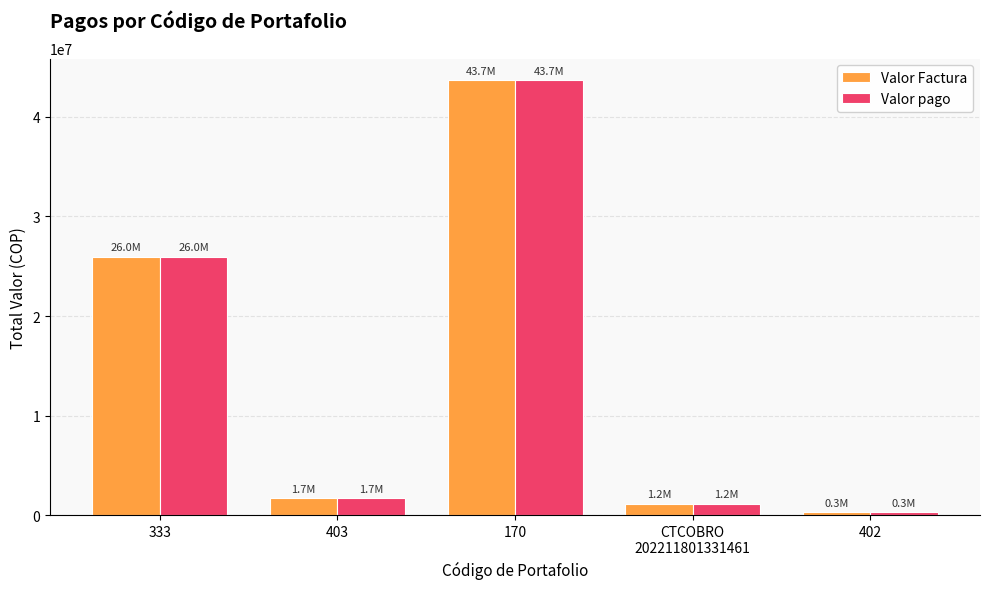

Reading left to right, list all the values displayed in this chart.

Valor Factura: 333=25968304	403=1741651	170=43661434	CTCOBRO
202211801331461=1184514	402=320000
Valor pago: 333=25968304	403=1741651	170=43661434	CTCOBRO
202211801331461=1184514	402=320000